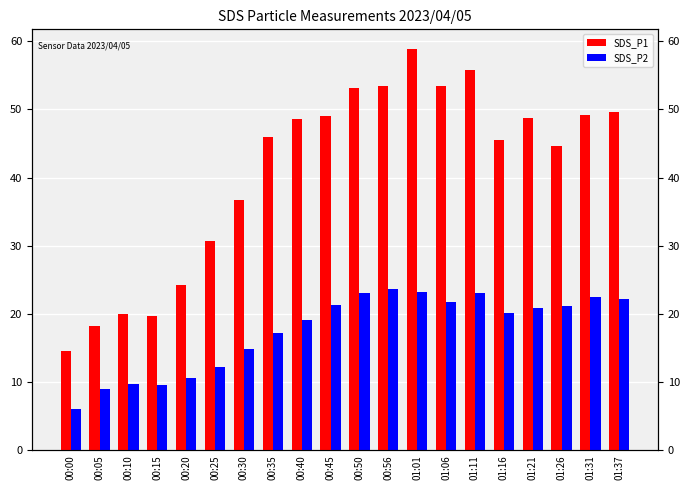

What is the sum of all SDS_P2 values?

351.3